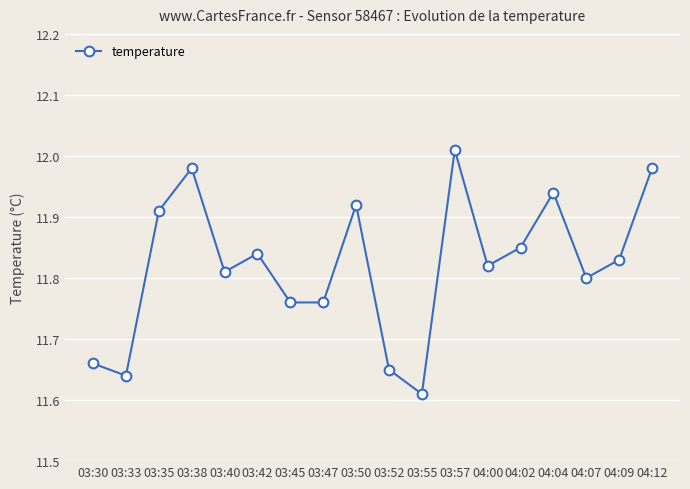

Where is the first local minimum?

03:33